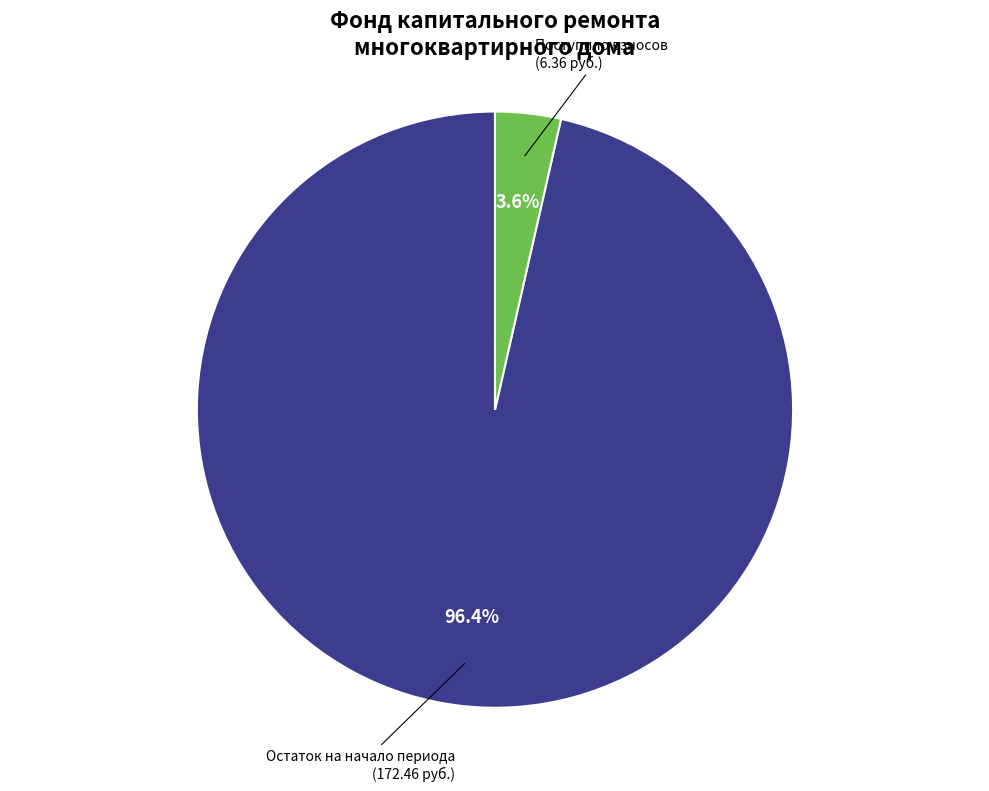

Is there any slice that represents more than half of the pie?

Yes